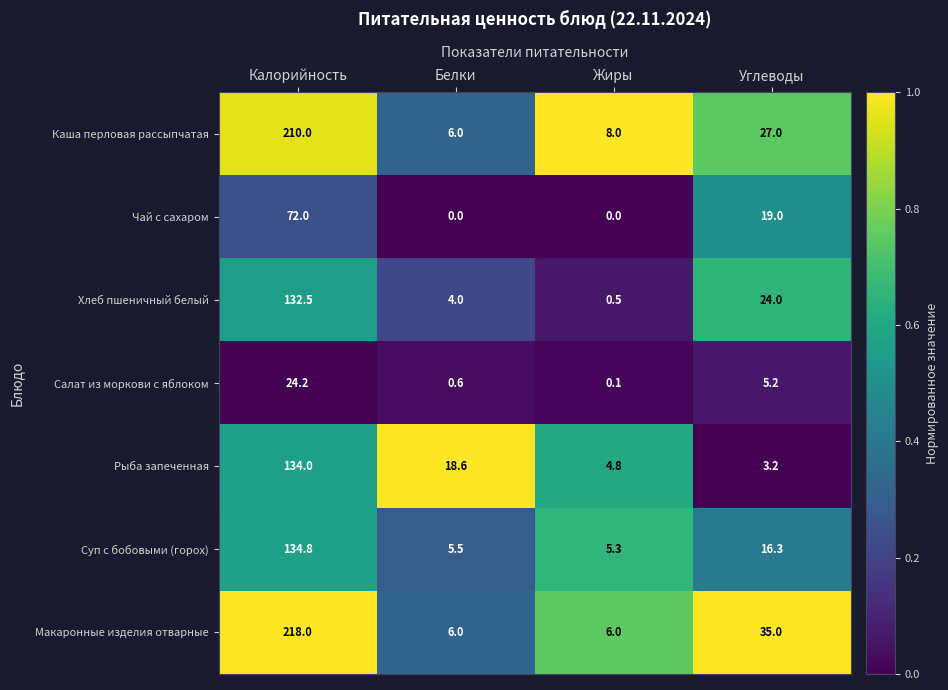

The value of Чай с сахаром at Калорийность is 39.2. True or false?

False